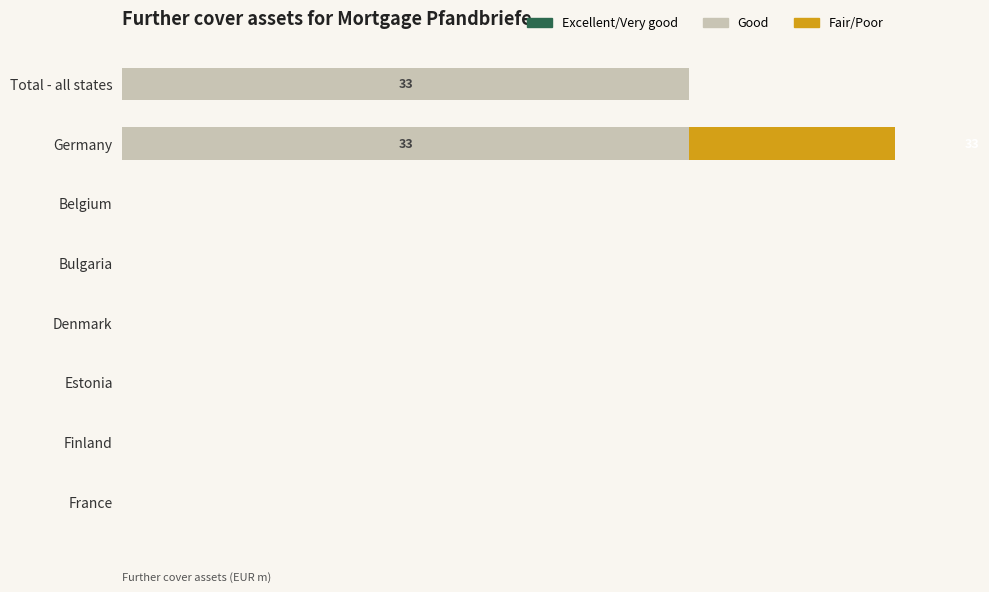

Rank the series by their average value, from highest to lowest.

Good, Fair/Poor, Excellent/Very good